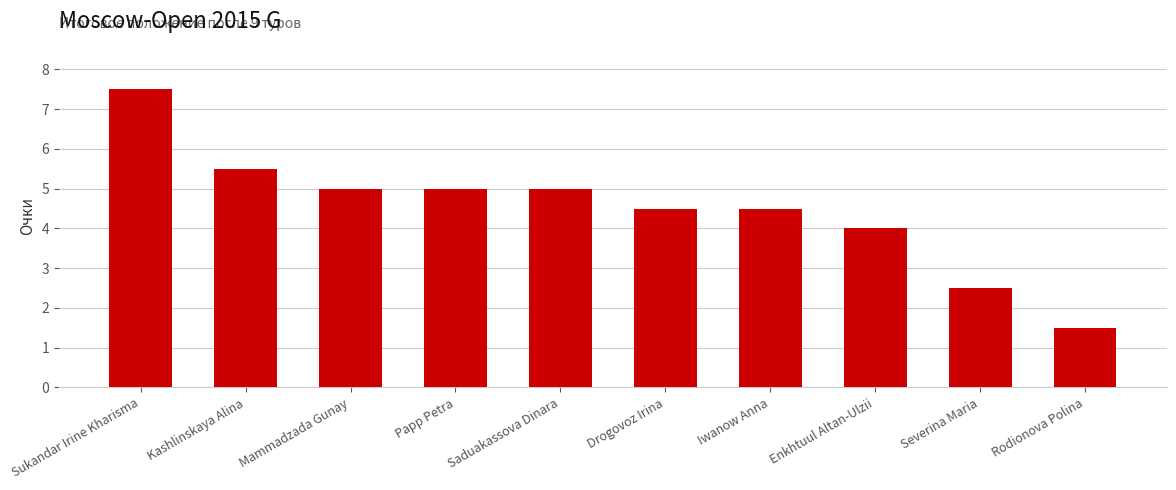

Which category has the highest value across all series?

Sukandar Irine Kharisma